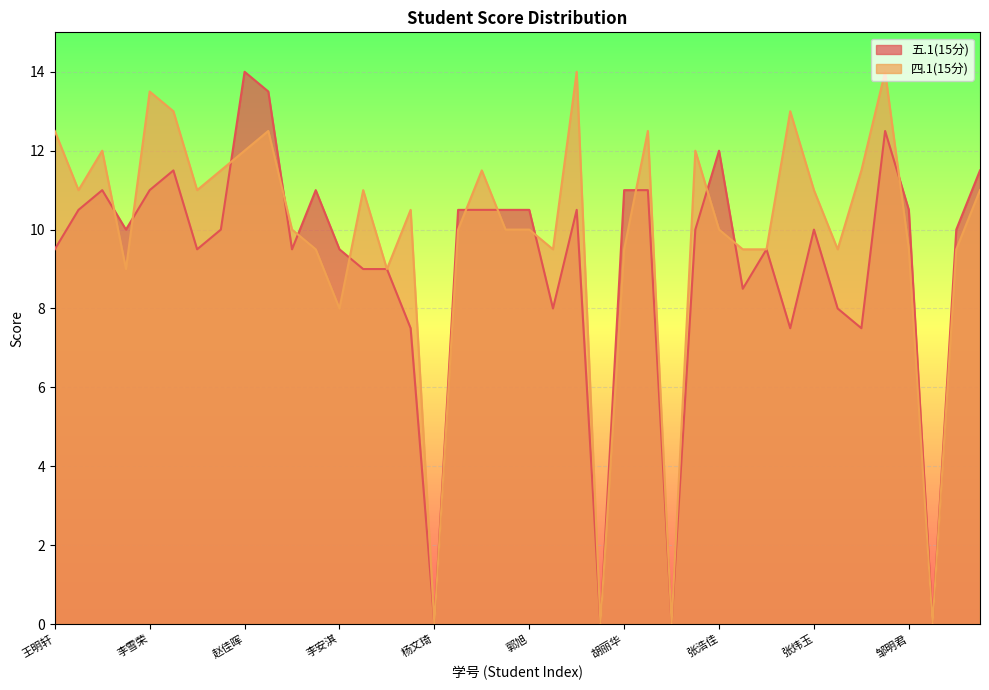

Does the chart display data point markers on the line(s)?

No